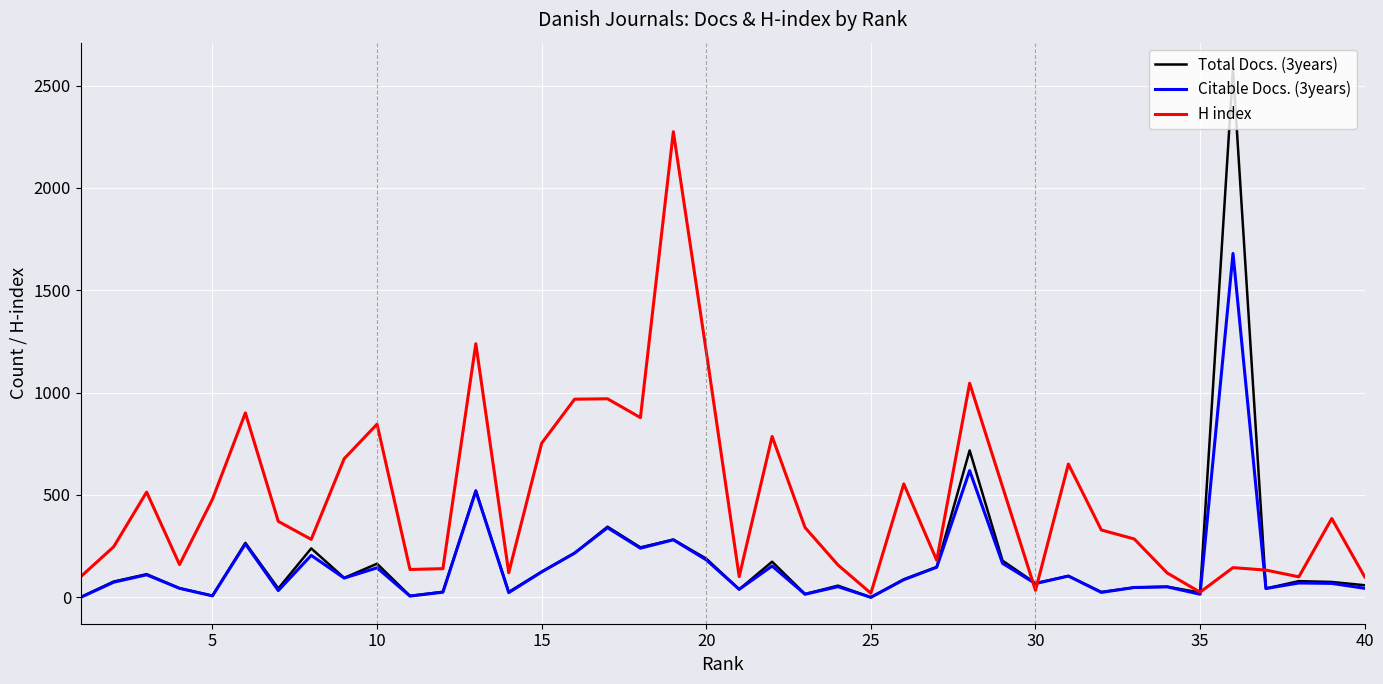

What is the average value of the H index series?

482